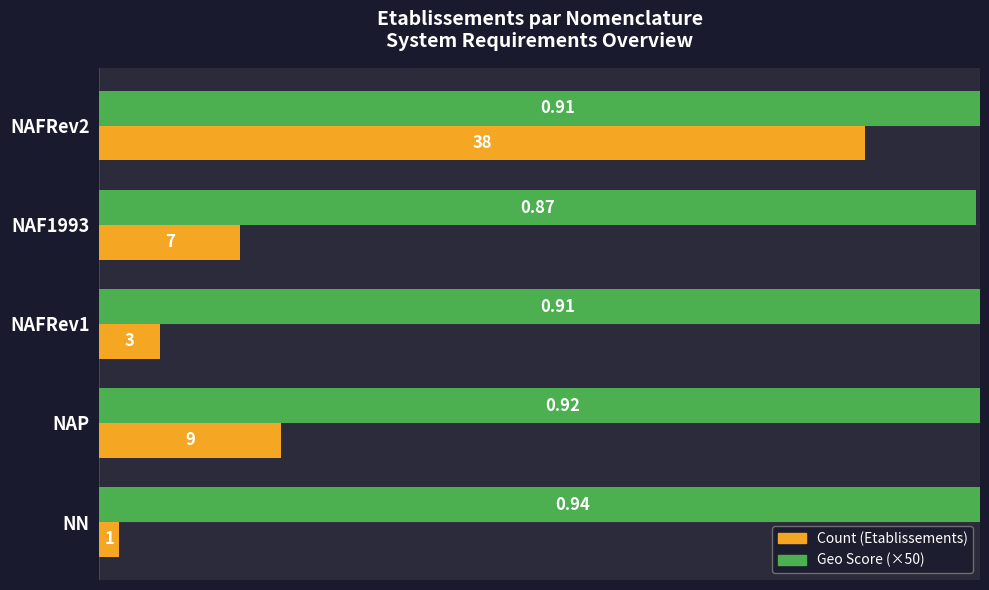

How many bars are there in each group?

2